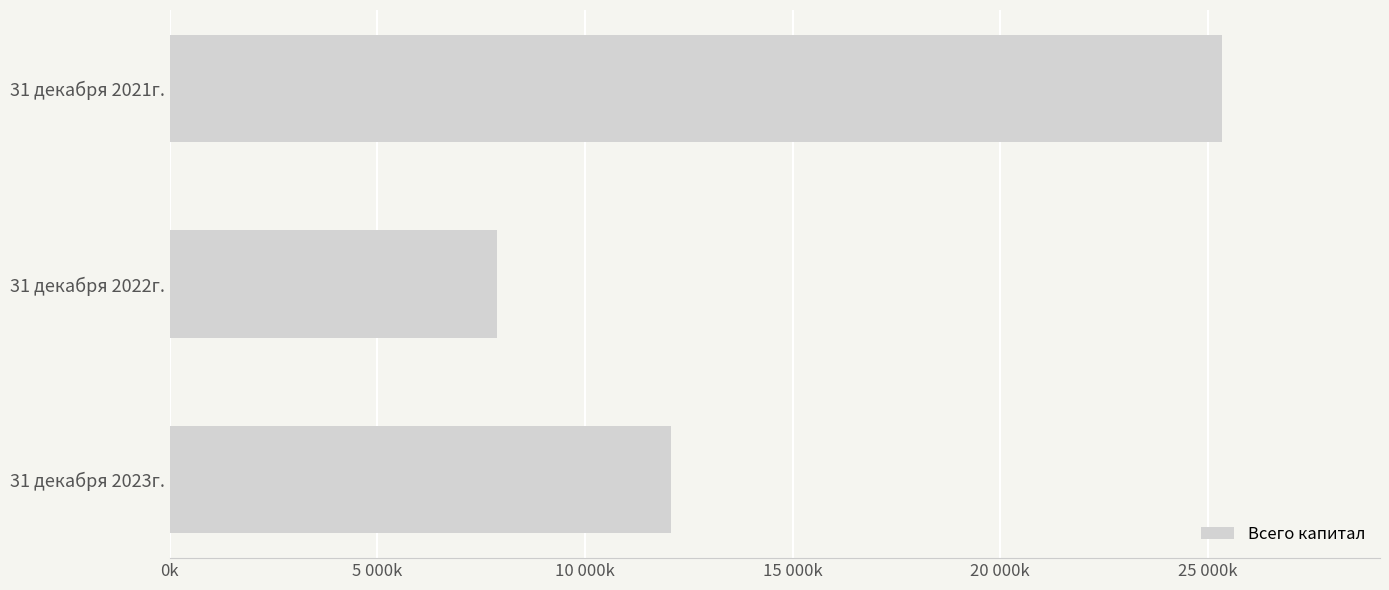

What is the sum of all values?

45302839